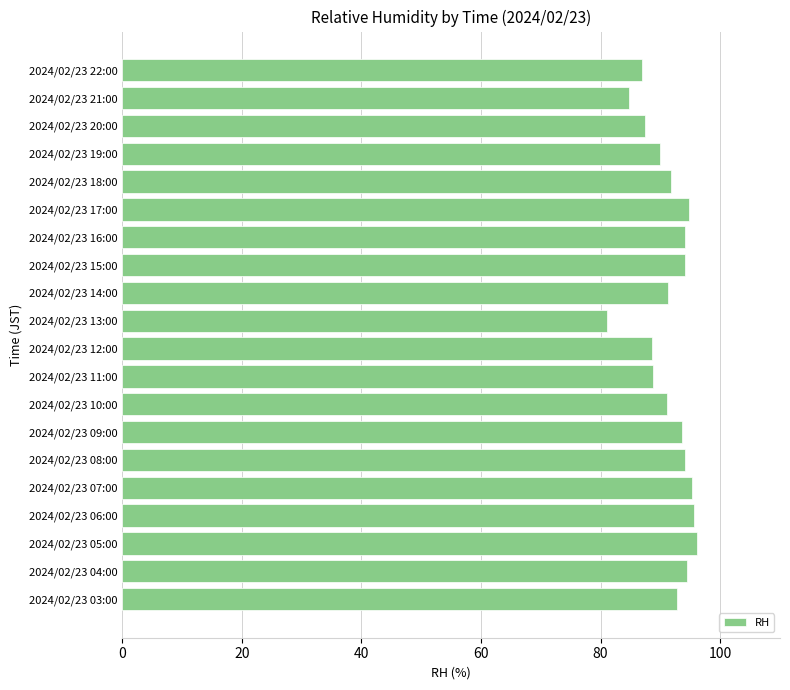

Approximately how many times larger is the value at 2024/02/23 13:00 compared to 2024/02/23 07:00?

0.8